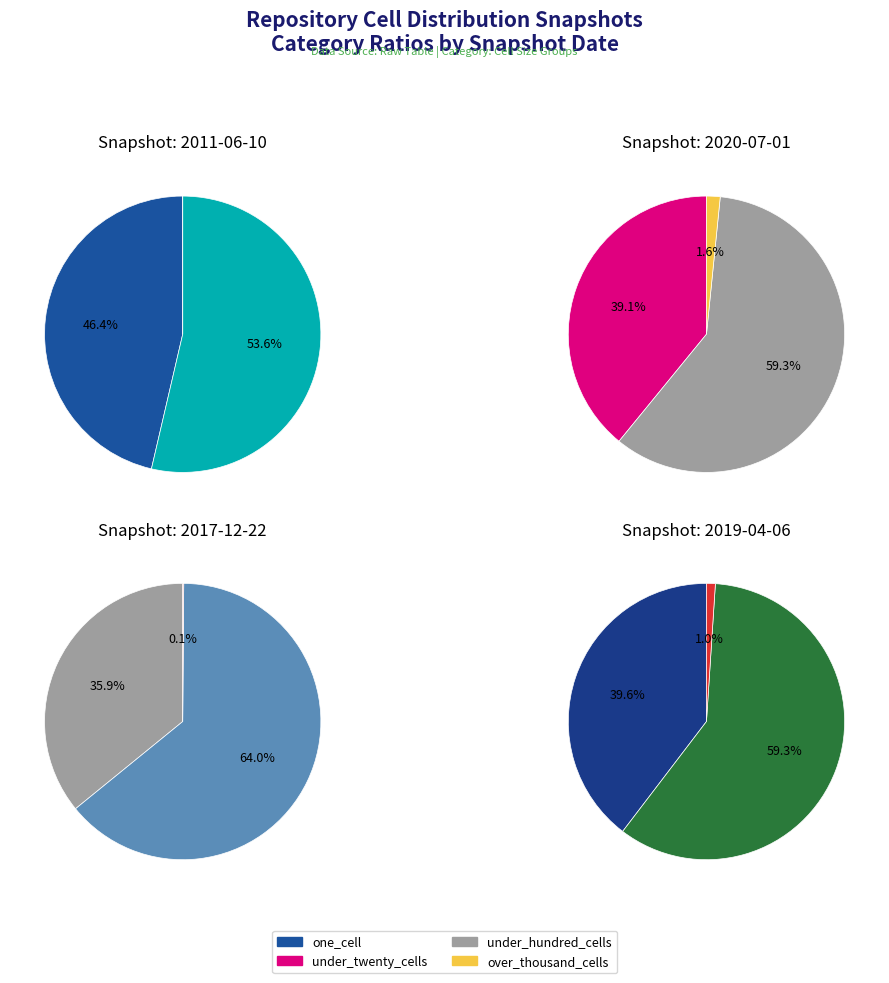

Between 0 and 3, which series saw the biggest shift?

under_twenty_cells